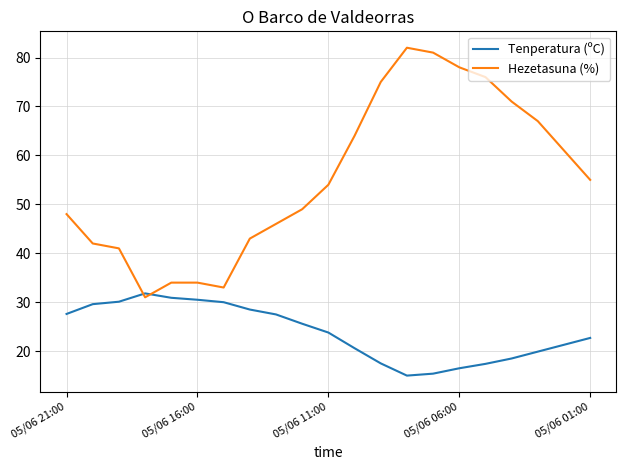

What is the maximum value for Tenperatura (ºC)?

31.8